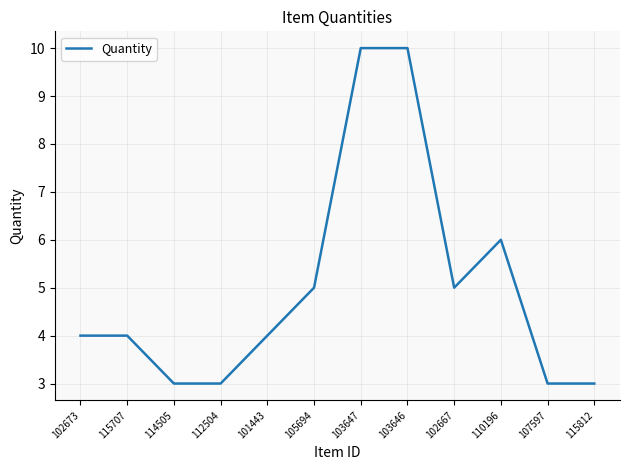

True or false: the data shows 8 at 110196.

False